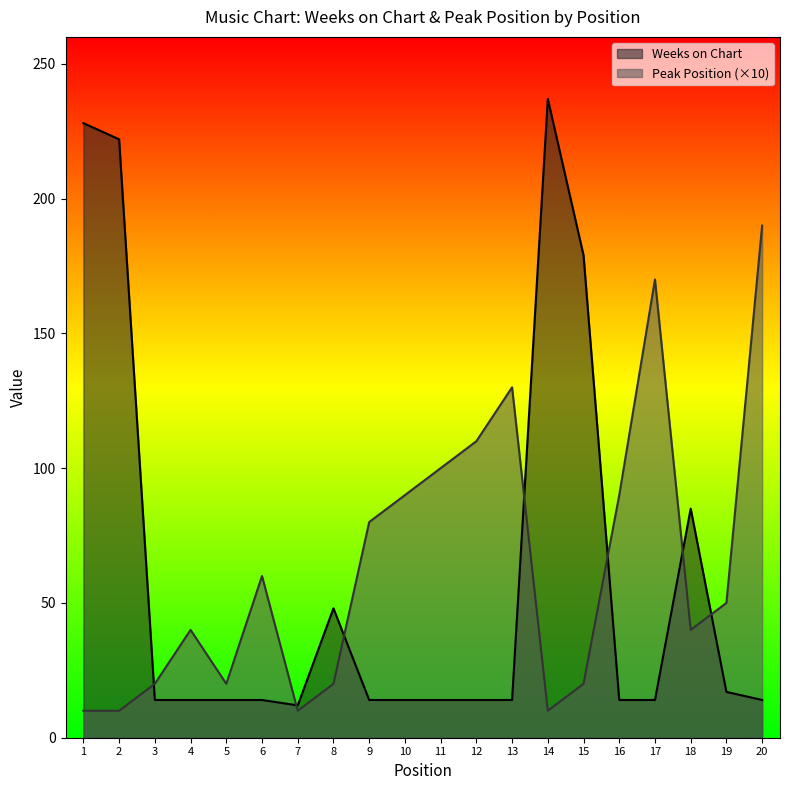

Which series has the largest range (max minus min)?

Weeks on Chart